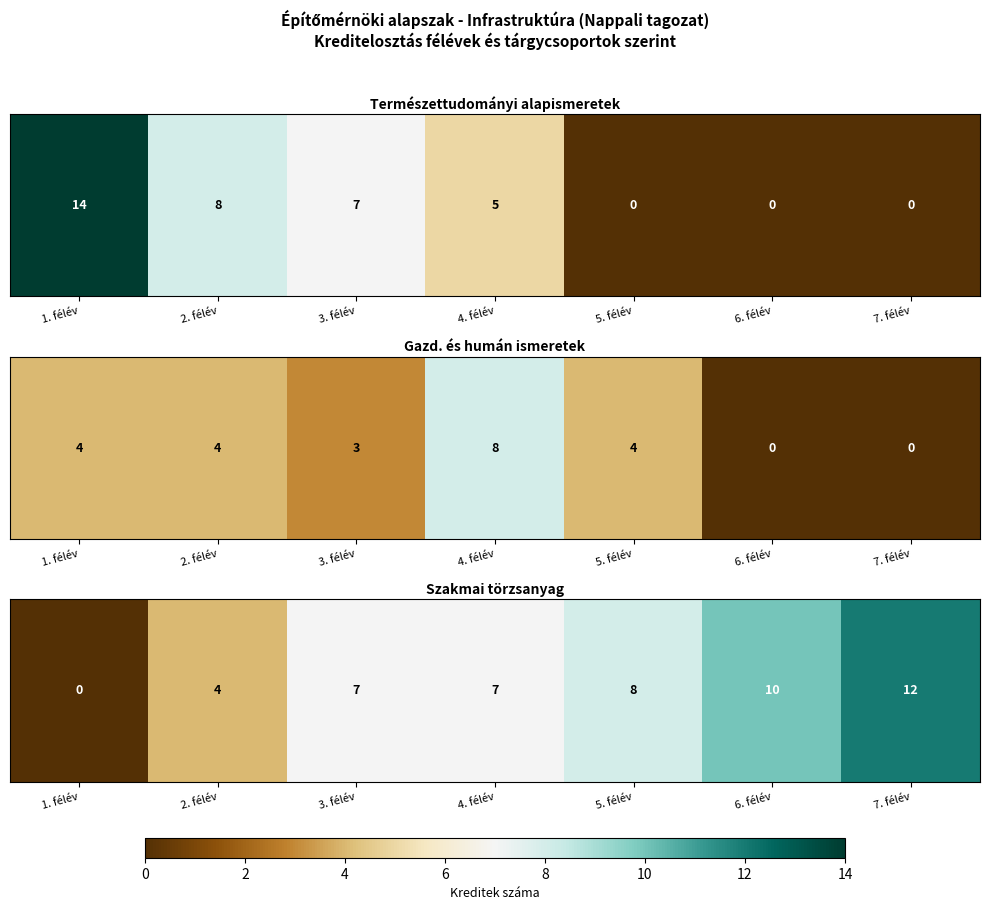

True or false: the data shows 12 at 7. félév.

True